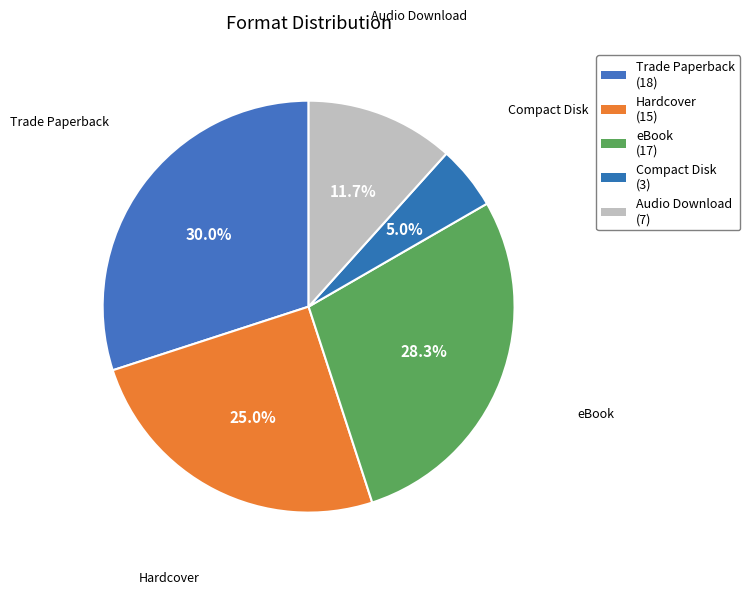

Does any single category account for the majority?

No